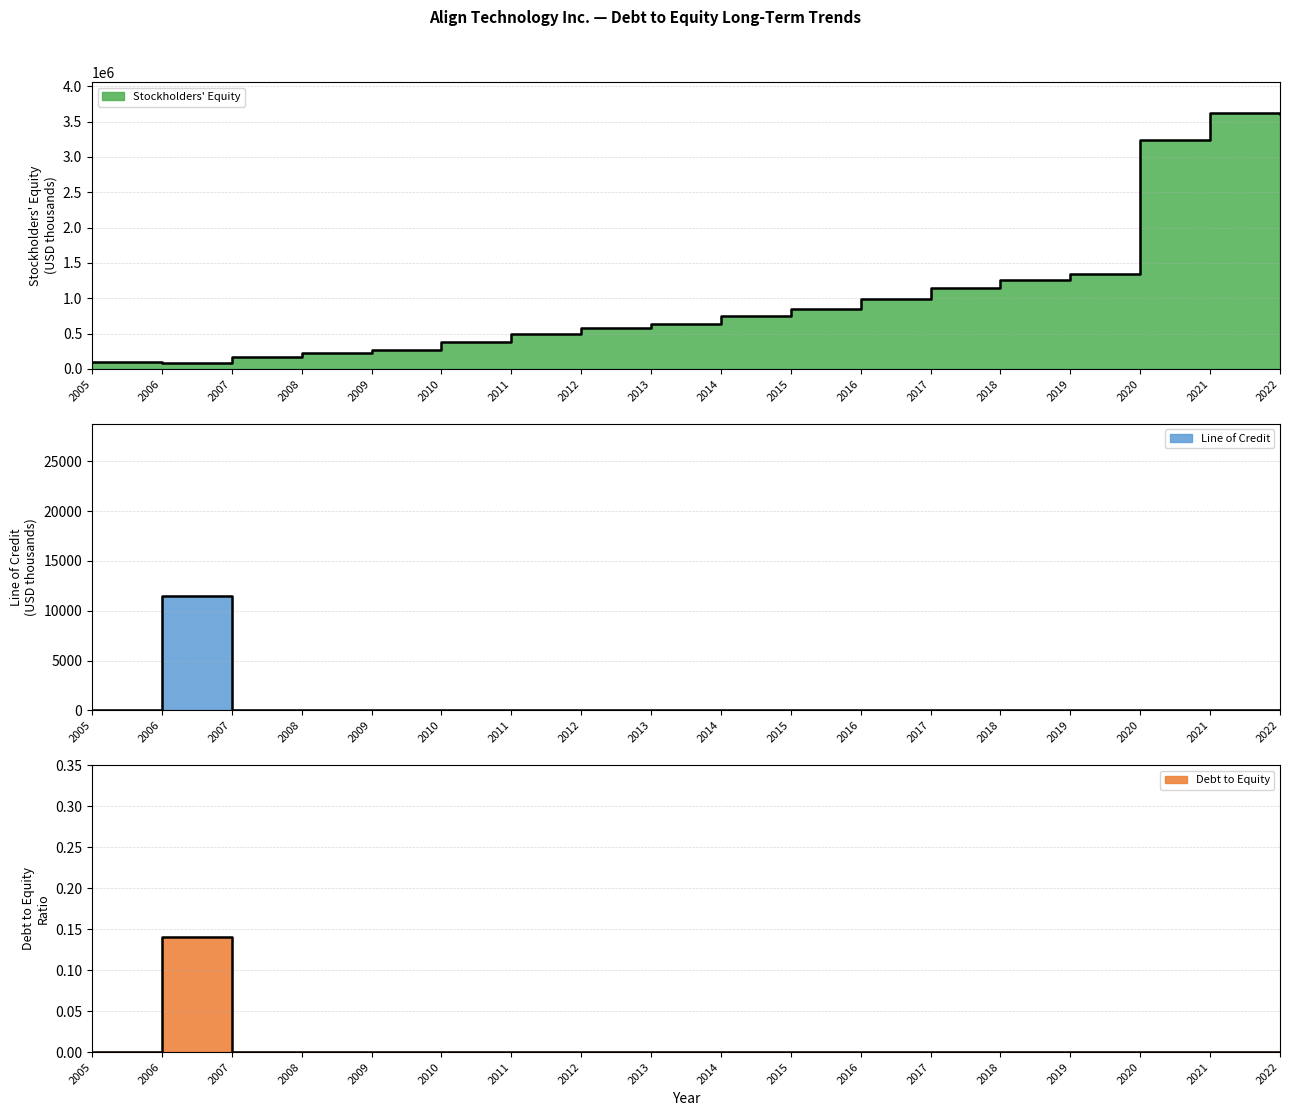

What is the total value across all series at 2022?

3601358.0